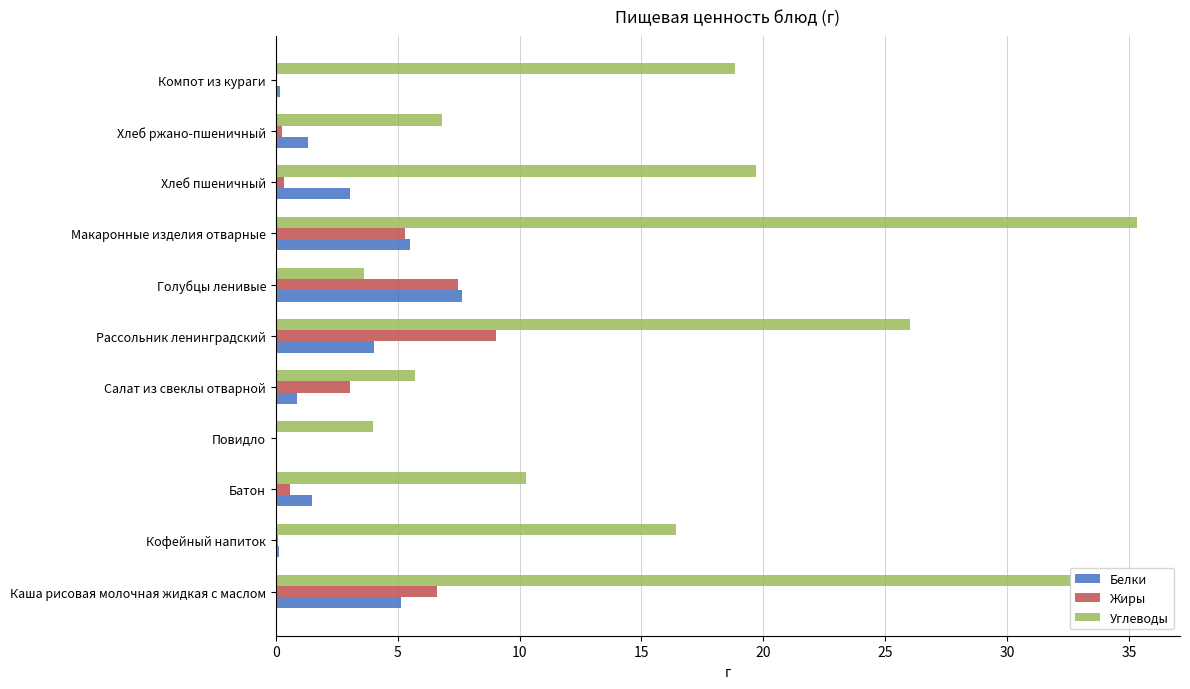

Which series has the largest total across all categories?

Углеводы